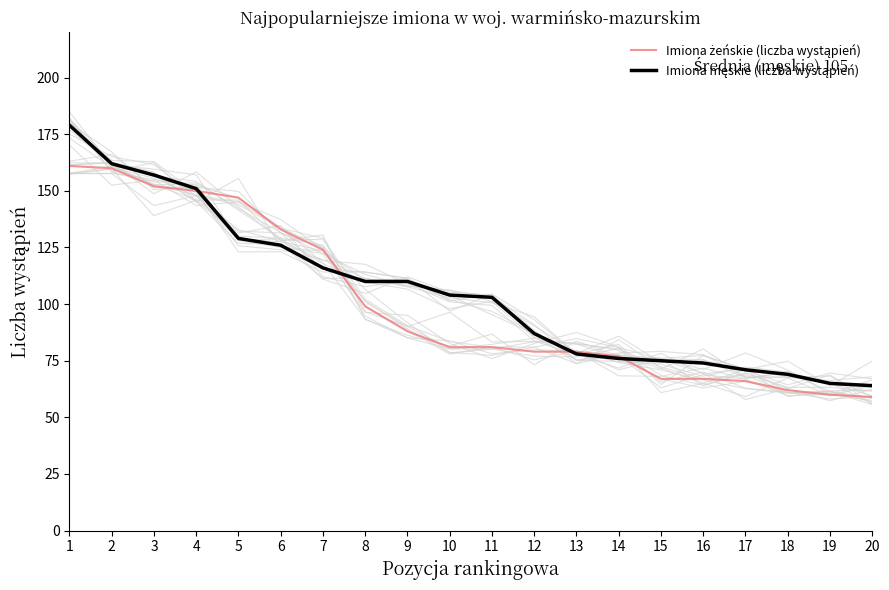

After their last crossing, which series has the higher values: Imiona żeńskie (liczba wystąpień) or Imiona męskie (liczba wystąpień)?

Imiona męskie (liczba wystąpień)